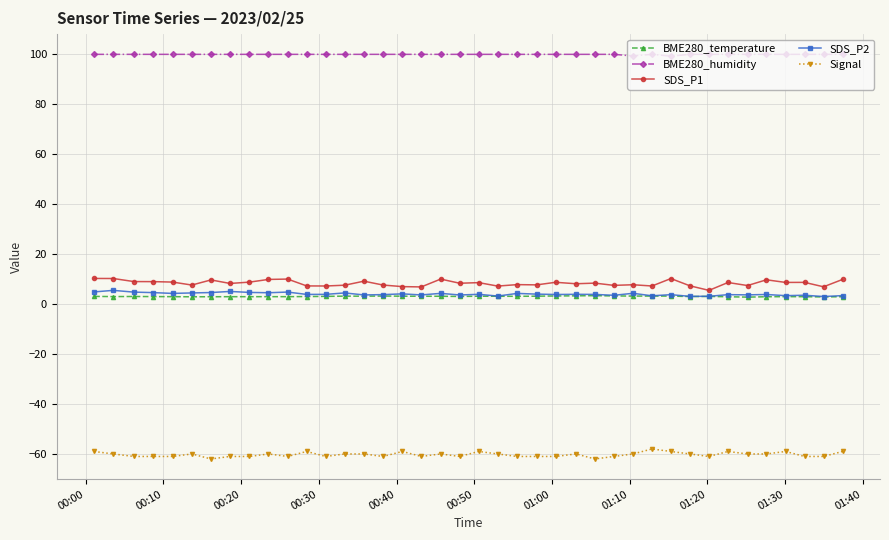

What is the maximum value for SDS_P2?

5.5